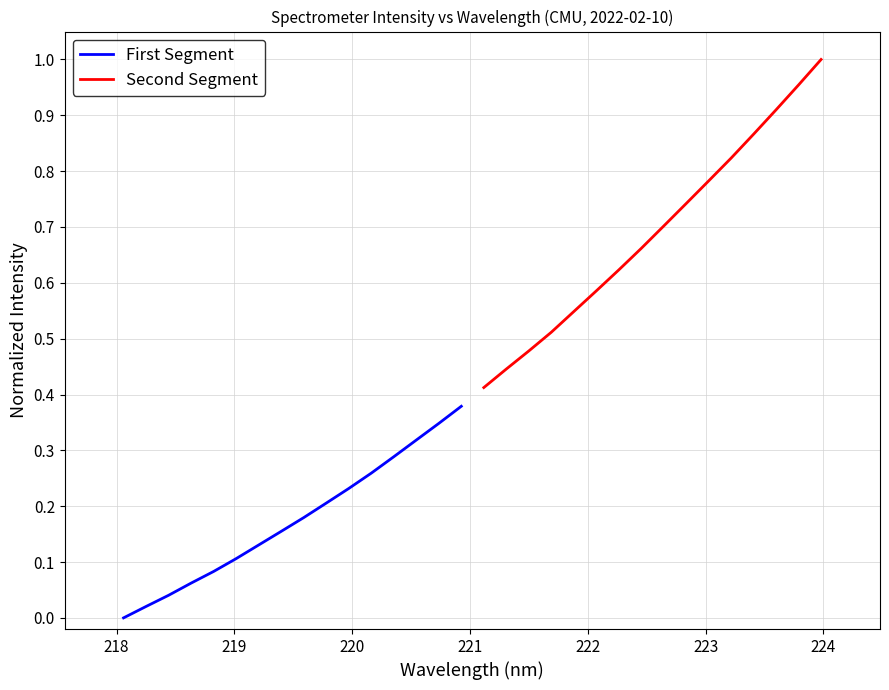

How many series are shown in this chart?

2